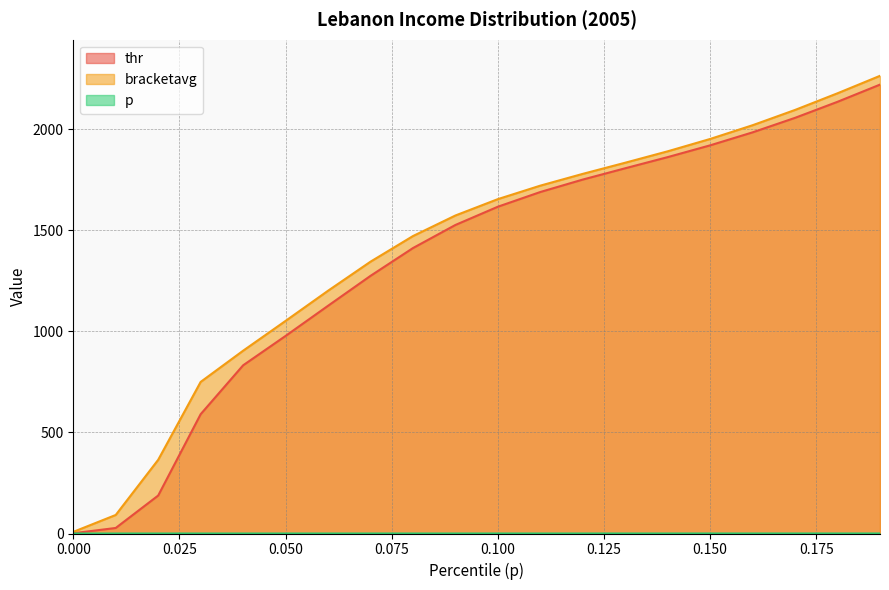

What is the sum of the p values at 0.05 and 0.0?

0.1